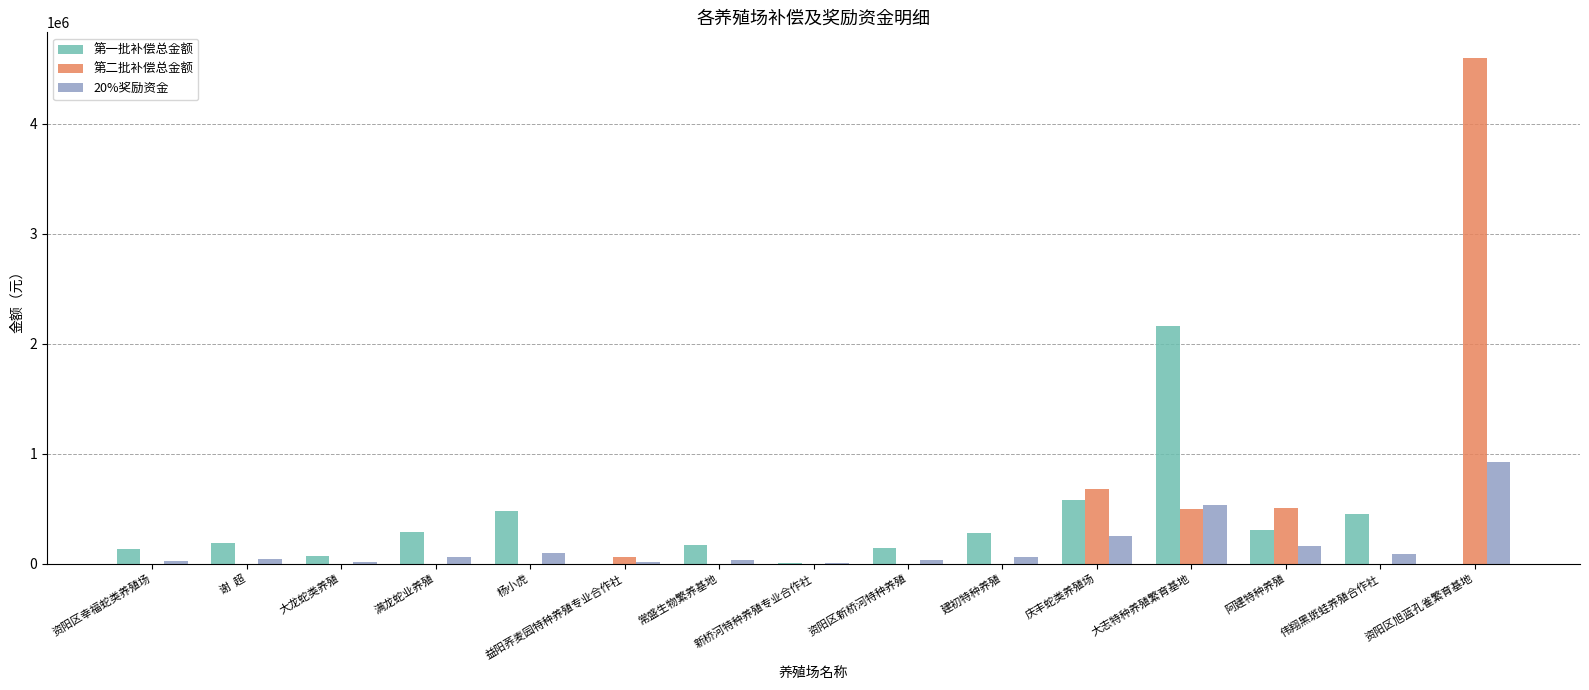

What value does the 第二批补偿总金额 series have at 庆丰蛇类养殖场?

678000